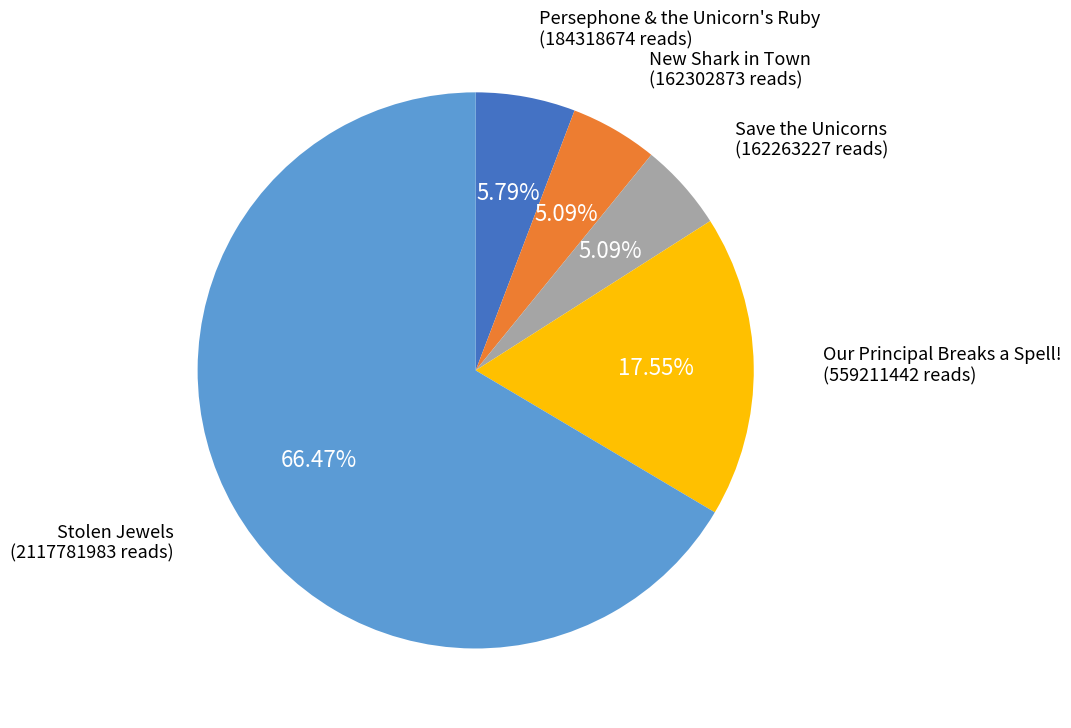

Is there a majority slice in this chart?

Yes